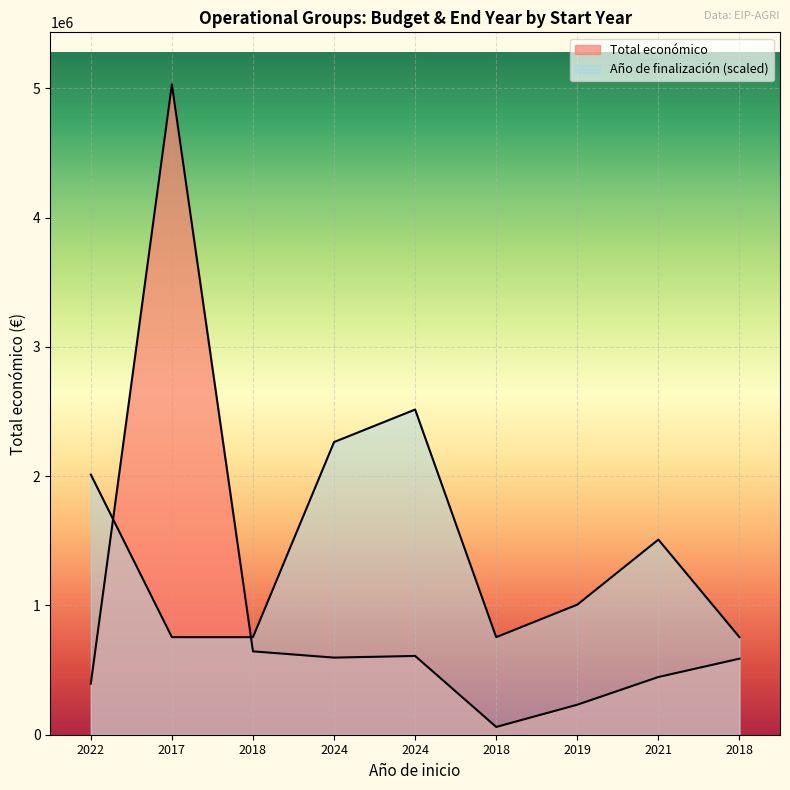

What is the total value across all series at 2022?

2407434.4